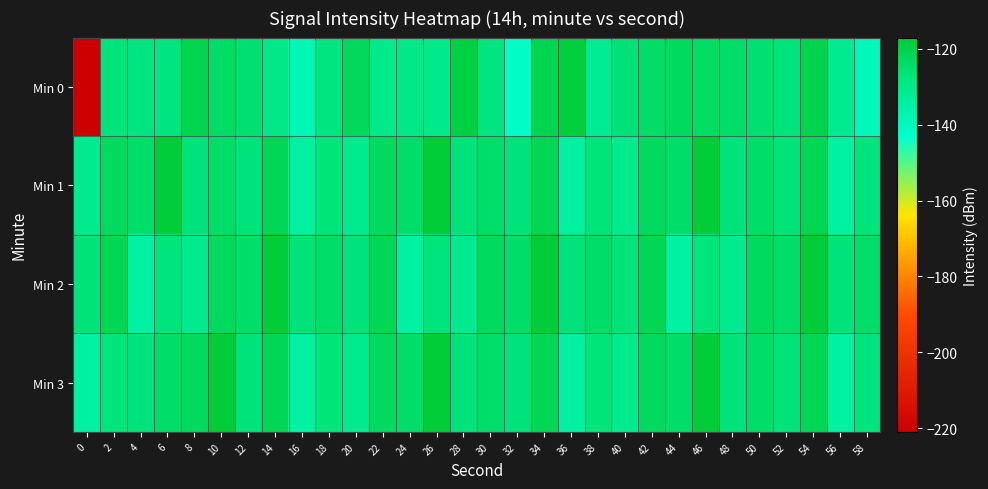

Reading left to right, list all the values displayed in this chart.

Min 0: 0=-221.0	2=-127.0	4=-127.6	6=-127.5	8=-121.0	10=-124.2	12=-125.3	14=-129.1	16=-138.5	18=-127.4	20=-122.8	22=-129.7	24=-129.2	26=-129.8	28=-119.4	30=-127.7	32=-141.9	34=-121.2	36=-118.7	38=-131.7	40=-126.4	42=-124.1	44=-123.2	46=-123.8	48=-124.4	50=-125.6	52=-127.1	54=-120.6	56=-130.9	58=-139.5
Min 1: 0=-130.8	2=-123.0	4=-124.5	6=-117.8	8=-126.9	10=-124.5	12=-126.8	14=-121.7	16=-134.6	18=-127.0	20=-130.8	22=-123.0	24=-124.5	26=-117.8	28=-126.9	30=-124.5	32=-126.8	34=-121.7	36=-134.6	38=-127.0	40=-130.8	42=-123.0	44=-124.5	46=-117.8	48=-126.9	50=-124.5	52=-126.8	54=-121.7	56=-134.6	58=-127.0
Min 2: 0=-126.8	2=-121.7	4=-134.6	6=-127.0	8=-130.8	10=-123.0	12=-124.5	14=-117.8	16=-126.9	18=-124.5	20=-126.8	22=-121.7	24=-134.6	26=-127.0	28=-130.8	30=-123.0	32=-124.5	34=-117.8	36=-126.9	38=-124.5	40=-126.8	42=-121.7	44=-134.6	46=-127.0	48=-130.8	50=-123.0	52=-124.5	54=-117.8	56=-126.9	58=-124.5
Min 3: 0=-134.6	2=-127.0	4=-126.9	6=-124.5	8=-123.0	10=-117.8	12=-126.8	14=-121.7	16=-134.6	18=-127.0	20=-130.8	22=-123.0	24=-124.5	26=-117.8	28=-126.9	30=-124.5	32=-126.8	34=-121.7	36=-134.6	38=-127.0	40=-130.8	42=-123.0	44=-124.5	46=-117.8	48=-126.9	50=-124.5	52=-126.8	54=-121.7	56=-134.6	58=-127.0